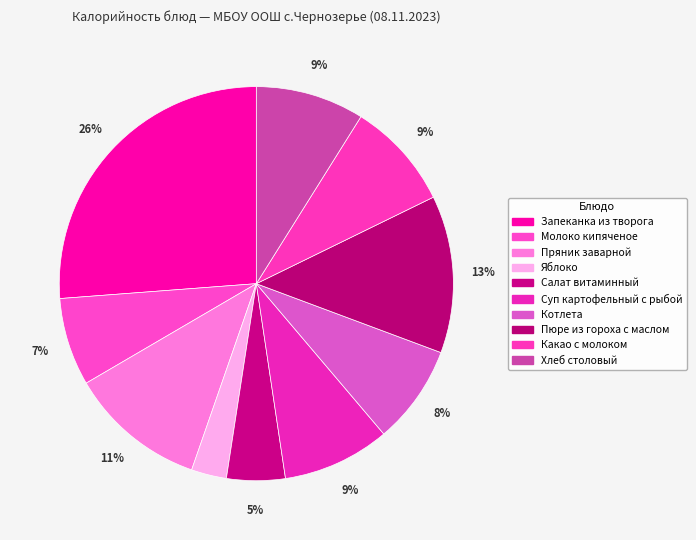

Does Суп картофельный с рыбой represent more than half of the total?

No